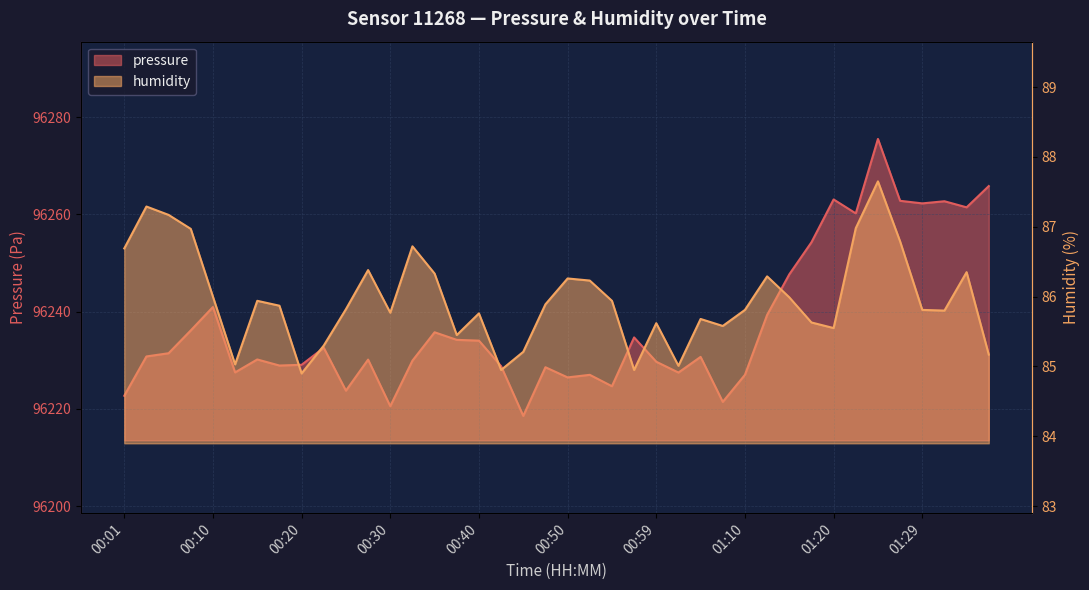

What is the maximum value shown in the chart?

96275.5